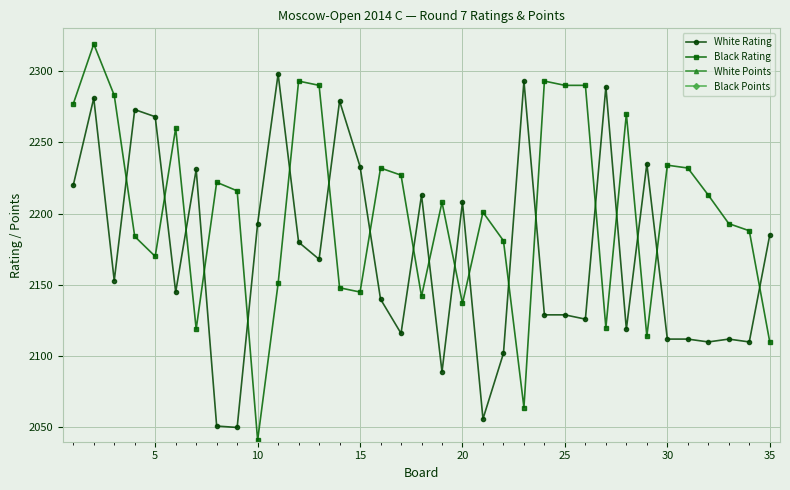

Reading left to right, extract all data points from this chart.

White Rating: 2220.0	2281.0	2153.0	2273.0	2268.0	2145.0	2231.0	2051.0	2050.0	2193.0	2298.0	2180.0	2168.0	2279.0	2233.0	2140.0	2116.0	2213.0	2089.0	2208.0	2056.0	2102.0	2293.0	2129.0	2129.0	2126.0	2289.0	2119.0	2235.0	2112.0	2112.0	2110.0	2112.0	2110.0	2185.0
Black Rating: 2277.0	2319.0	2283.0	2184.0	2170.0	2260.0	2119.0	2222.0	2216.0	2041.0	2151.0	2293.0	2290.0	2148.0	2145.0	2232.0	2227.0	2142.0	2208.0	2137.0	2201.0	2181.0	2064.0	2293.0	2290.0	2290.0	2120.0	2270.0	2114.0	2234.0	2232.0	2213.0	2193.0	2188.0	2110.0
White Points: 6.0	5.0	5.0	5.0	5.0	5.0	5.0	5.0	5.0	5.0	4.5	4.5	4.5	4.5	4.5	4.5	4.5	4.5	4.5	4.5	4.5	4.5	4.0	4.0	4.0	4.0	4.0	4.0	4.0	4.0	4.0	4.0	4.0	4.0	4.0
Black Points: 6.0	5.5	5.0	5.0	5.0	5.0	5.0	5.0	5.0	5.0	4.5	4.5	4.5	4.5	4.5	4.5	4.5	4.5	4.5	4.5	4.5	4.5	4.5	4.0	4.0	4.0	4.0	4.0	4.0	4.0	4.0	4.0	4.0	4.0	4.0